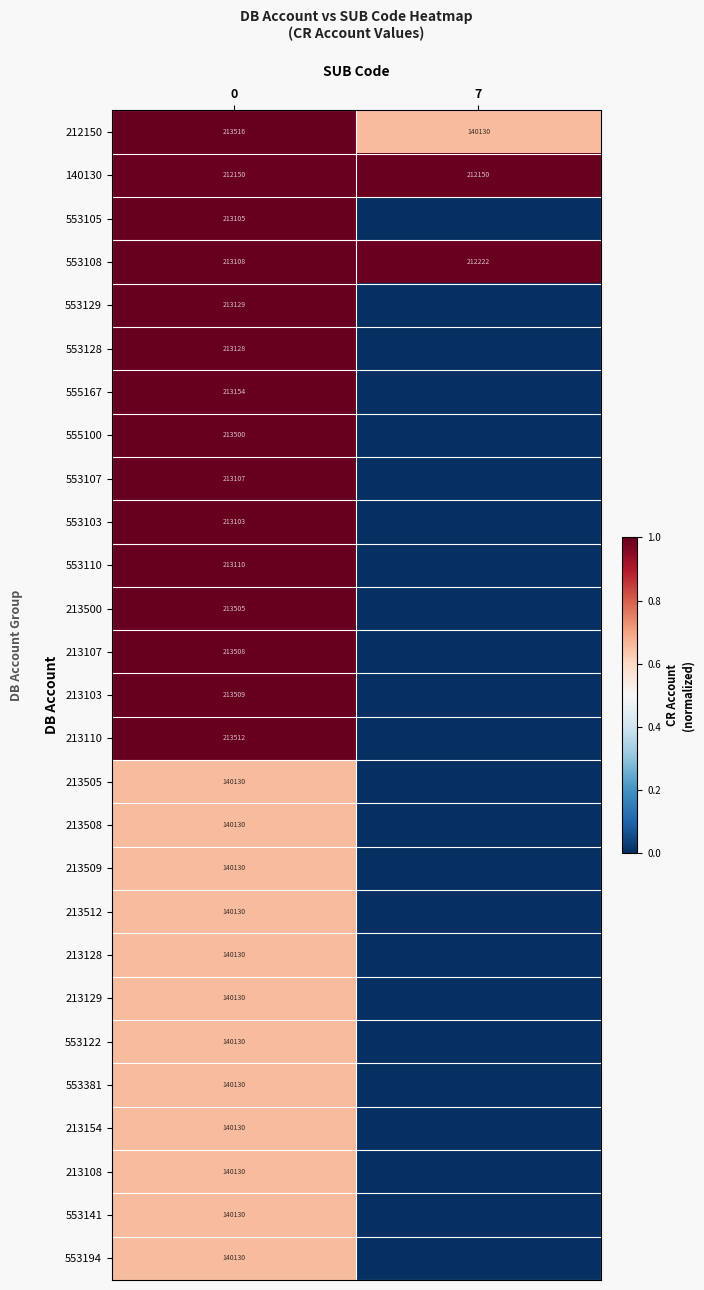

List the labels in order of 212150 value, largest first.

0, 7